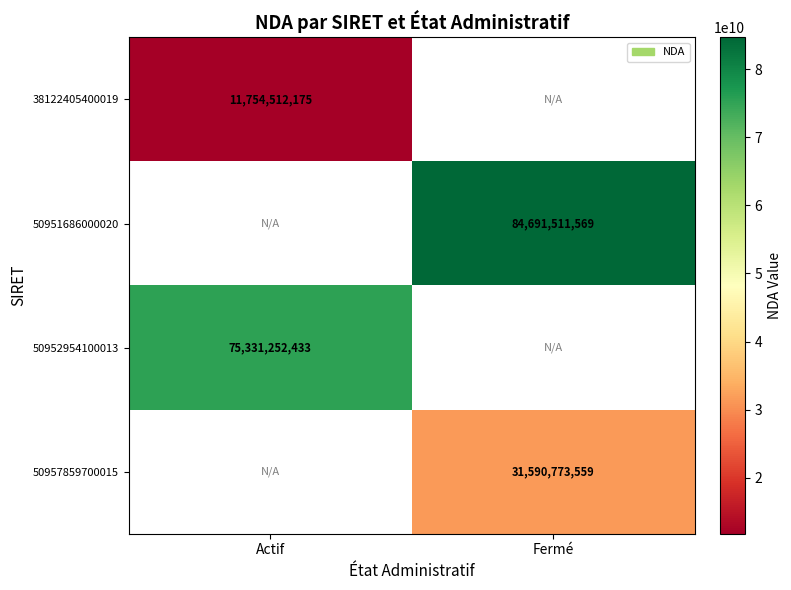

Between Fermé and Actif, which is larger?

Actif